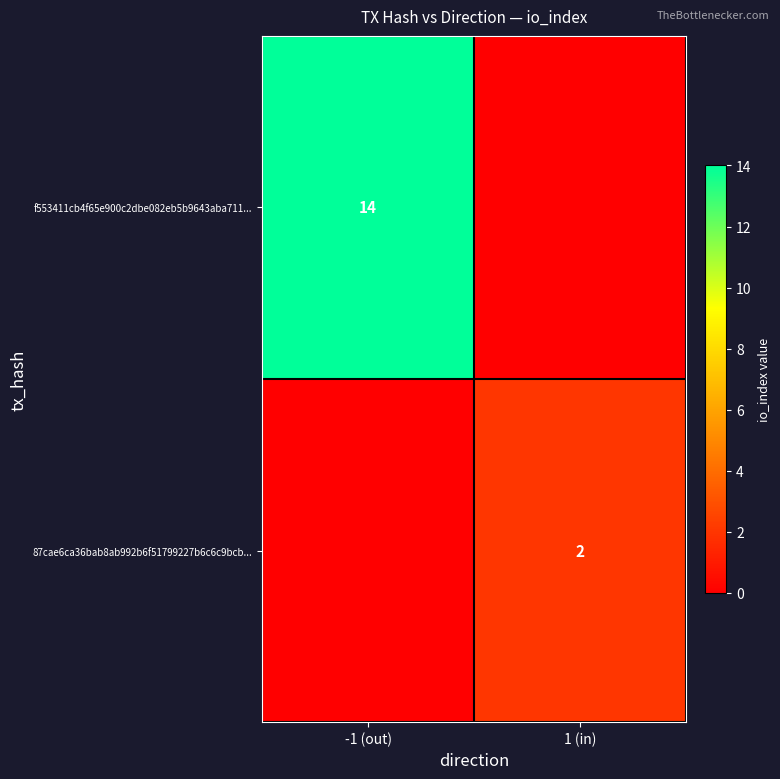

True or false: f553411cb4f65e900c2dbe082eb5b9643aba711... has a value of 14 at -1 (out).

True